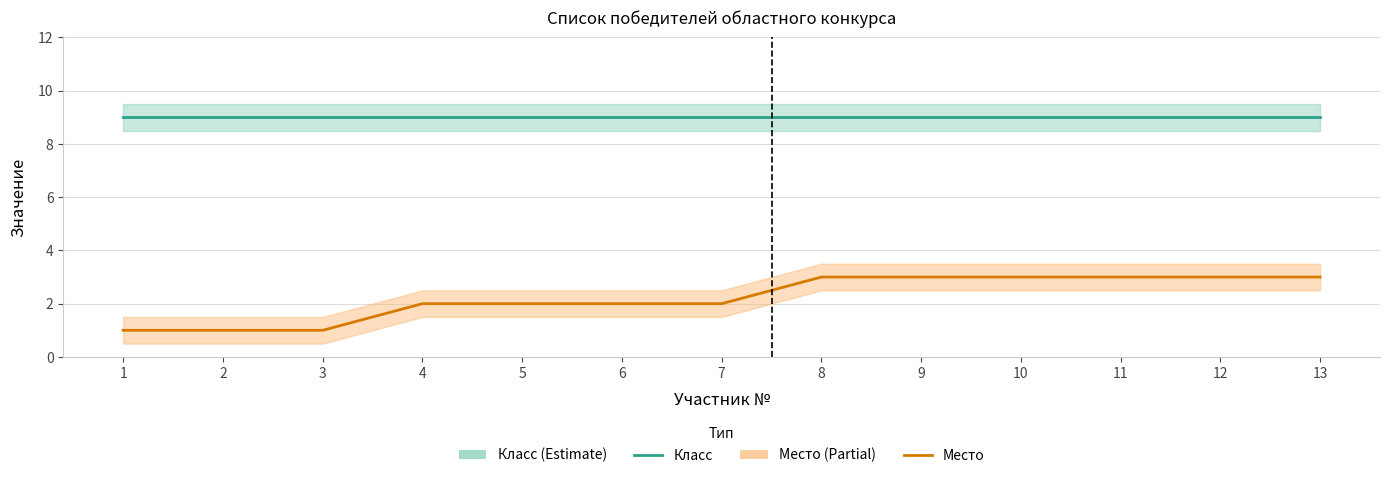

At which category is the sum across all series the highest?

8